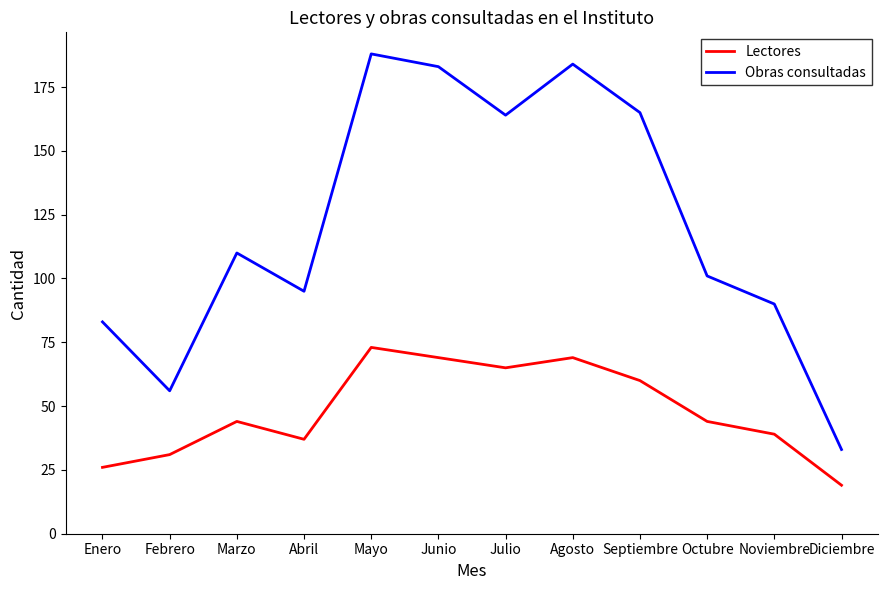

What is the difference between the maximum and second lowest values in the Obras consultadas series?

132